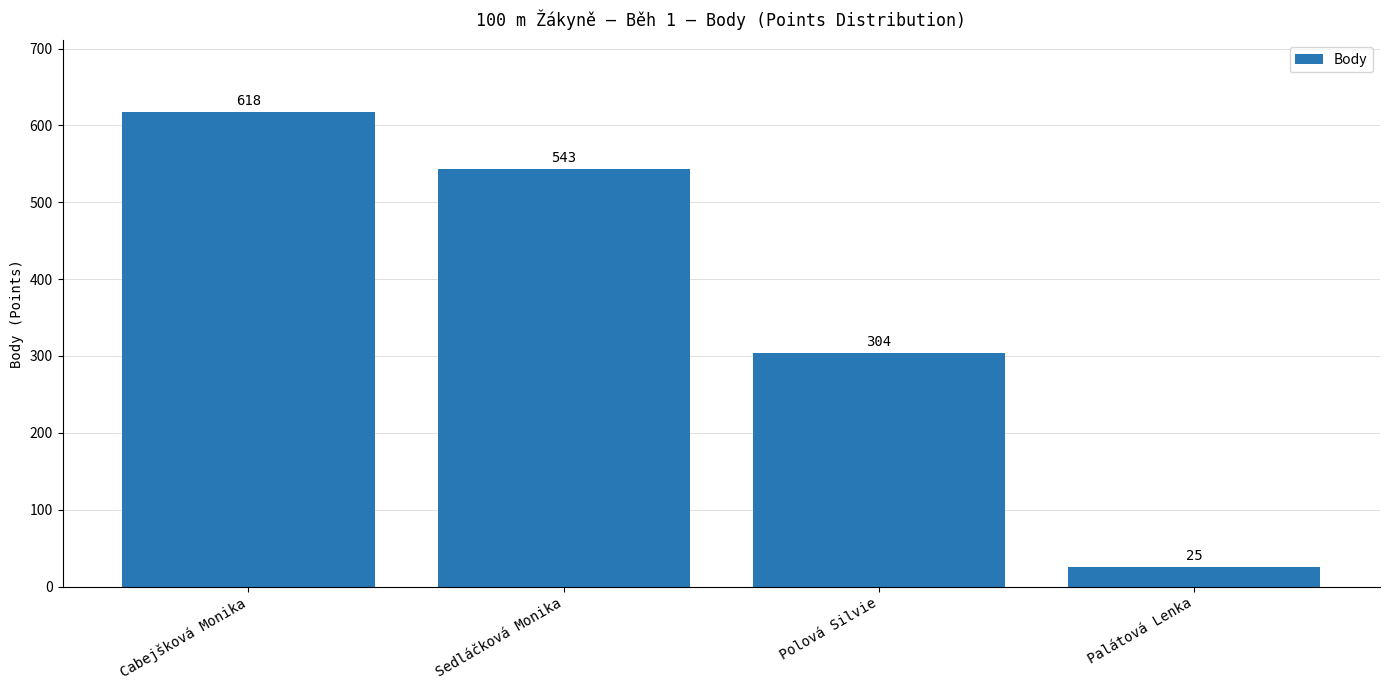

What is the greatest value displayed?

618